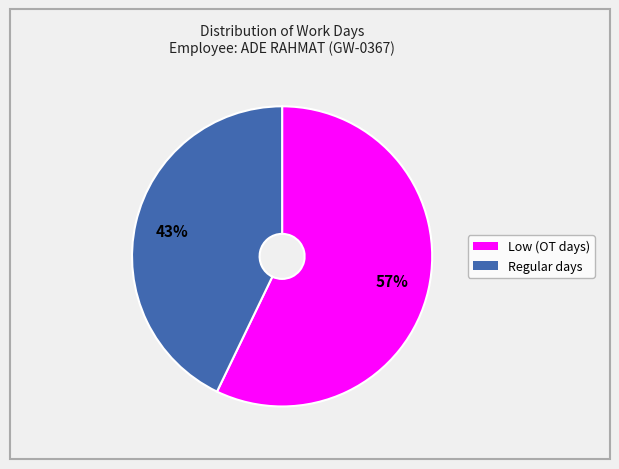

Is there any slice that represents more than half of the pie?

Yes